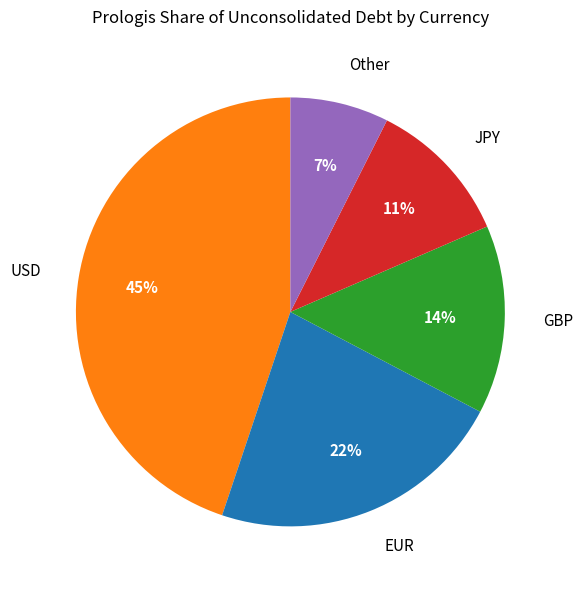

What percentage is the GBP slice, to the nearest percent?

14%